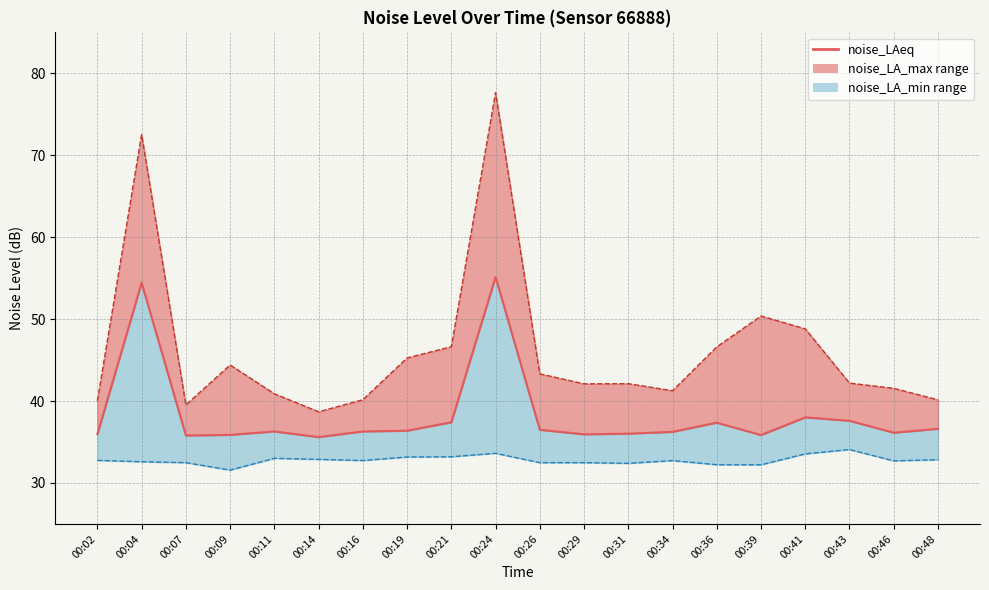

What is the difference between the values at 00:48 and 00:14?

1.0